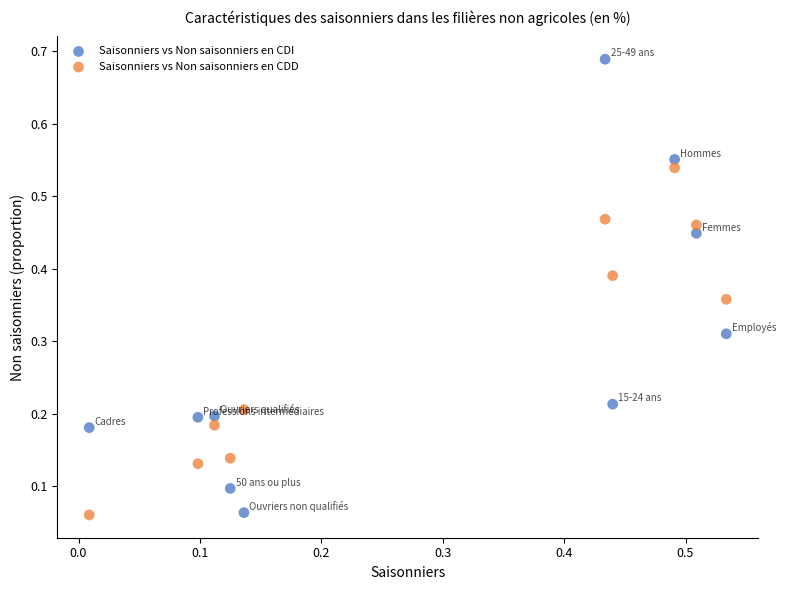

Which series contains the highest Y value?

Saisonniers vs Non saisonniers en CDI